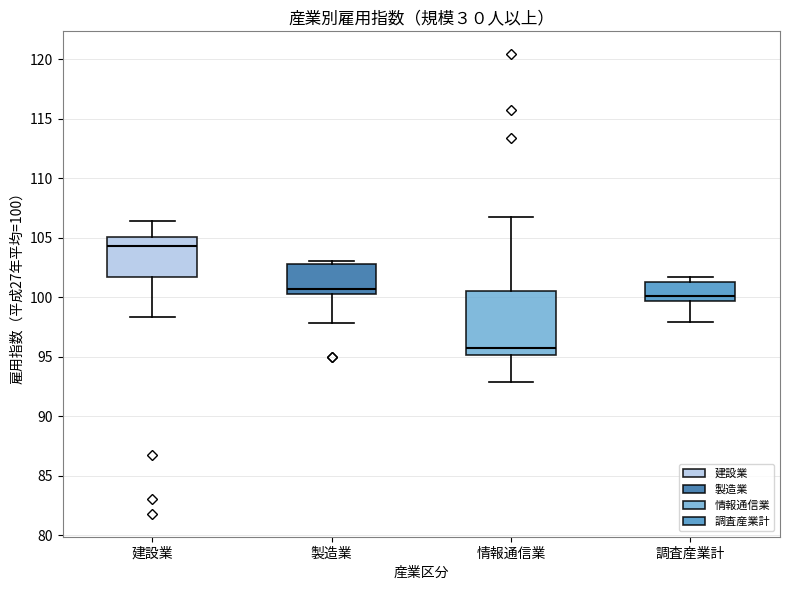

Reading left to right, transcribe this box plot: for each box, give where its median line is, the range the box spans, and where its two whiskers end, as read against the y-axis. The values are not printed on the chart, so give them approximately, as read against the axis.

建設業: median 104.5, box 101.5 to 105.0, whiskers 98.5 to 106.5
製造業: median 100.5 (just above the box's lower edge), box 100.5 to 103.0, whiskers 98.0 to 103.0 (just above the box's upper edge)
情報通信業: median 95.5, box 95.0 to 100.5, whiskers 93.0 to 106.5
調査産業計: median 100.0, box 99.5 to 101.5, whiskers 98.0 to 101.5 (just above the box's upper edge)